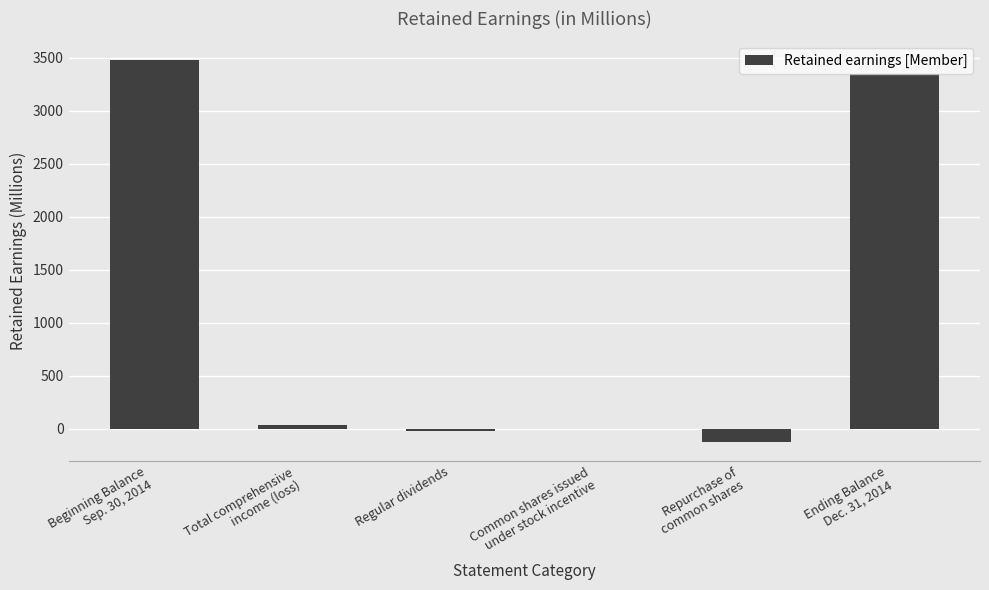

What is the sum of all values?

6698